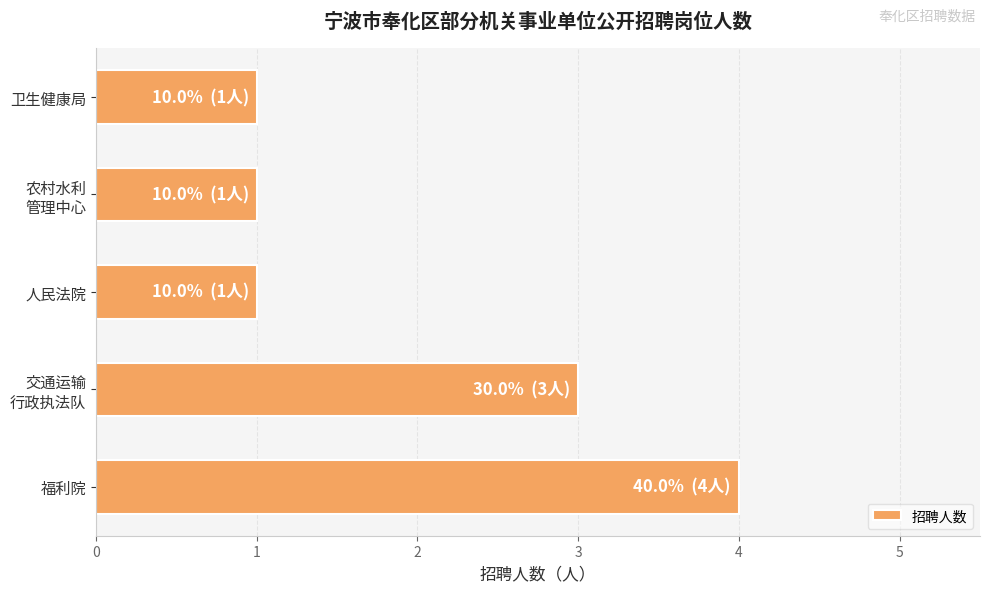

The chart shows a value of 1 at 人民法院. True or false?

True